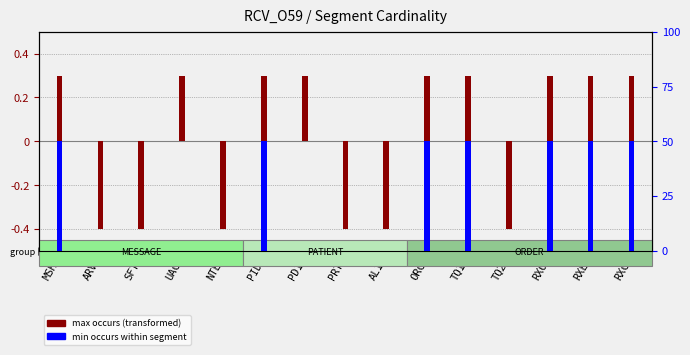

How many groups of bars are there?

15